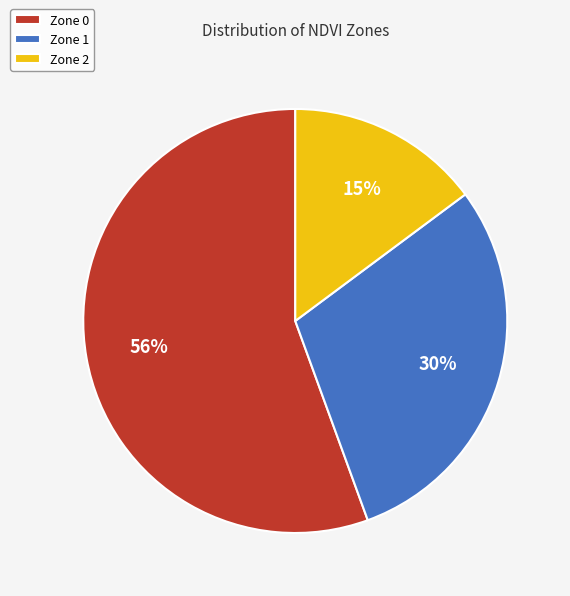

To the nearest percent, what percentage of the pie is Zone 1?

30%